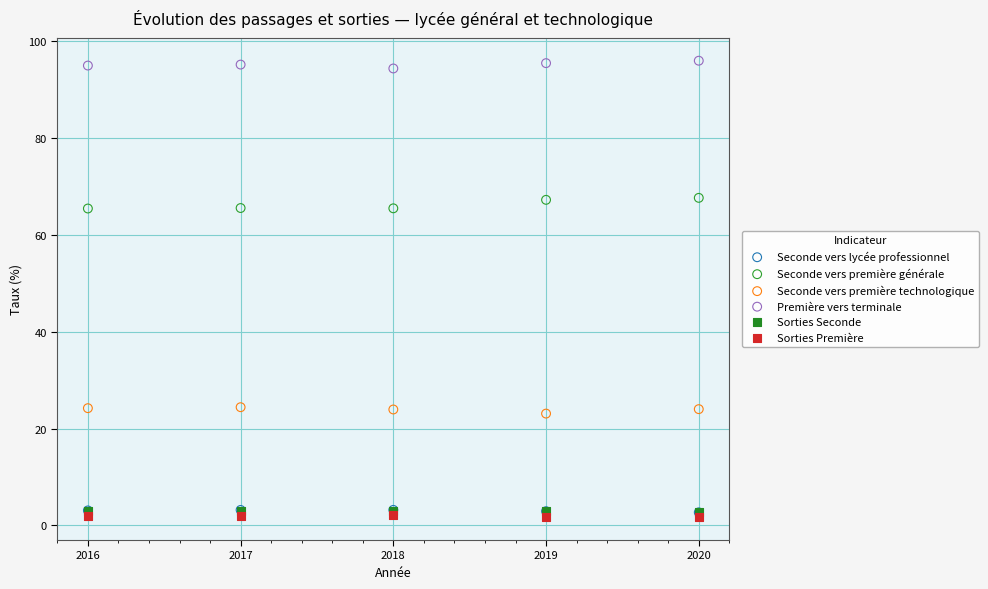

Which series contains the lowest Y value?

Sorties Première